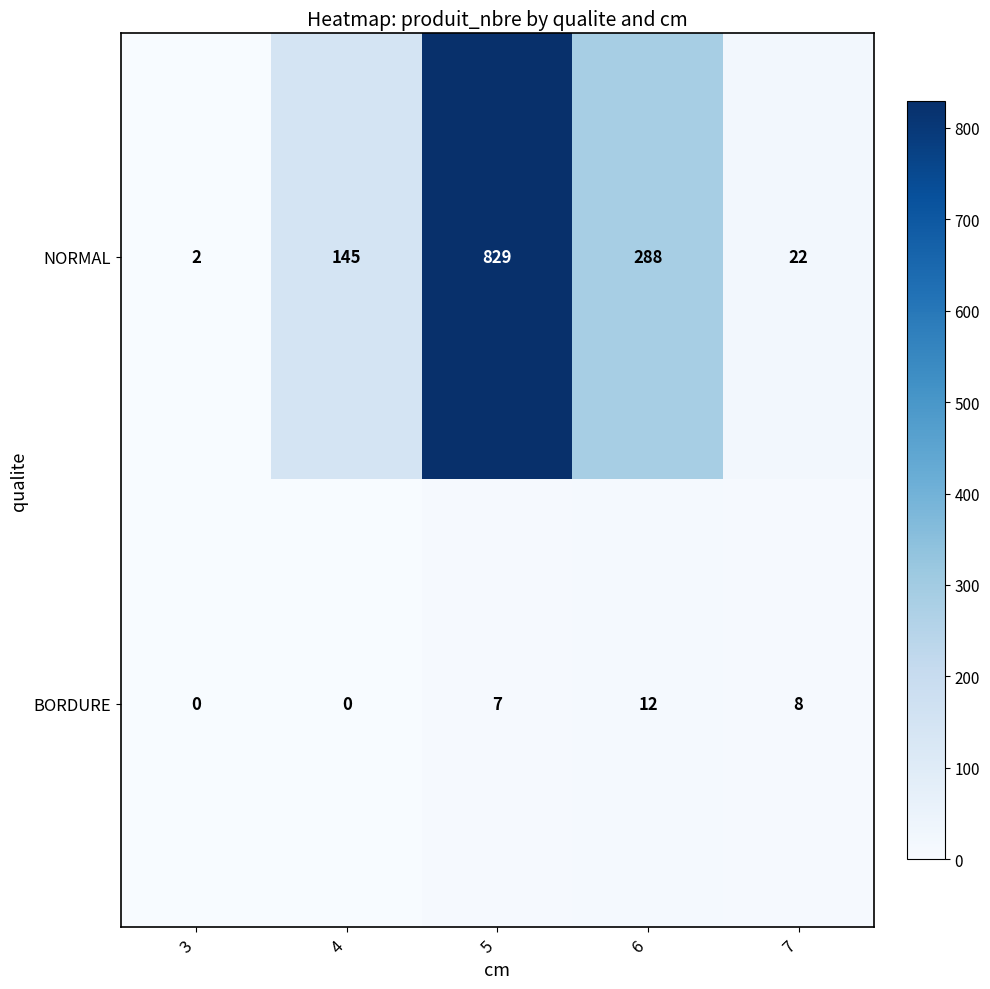

Which series has the largest total across all categories?

NORMAL